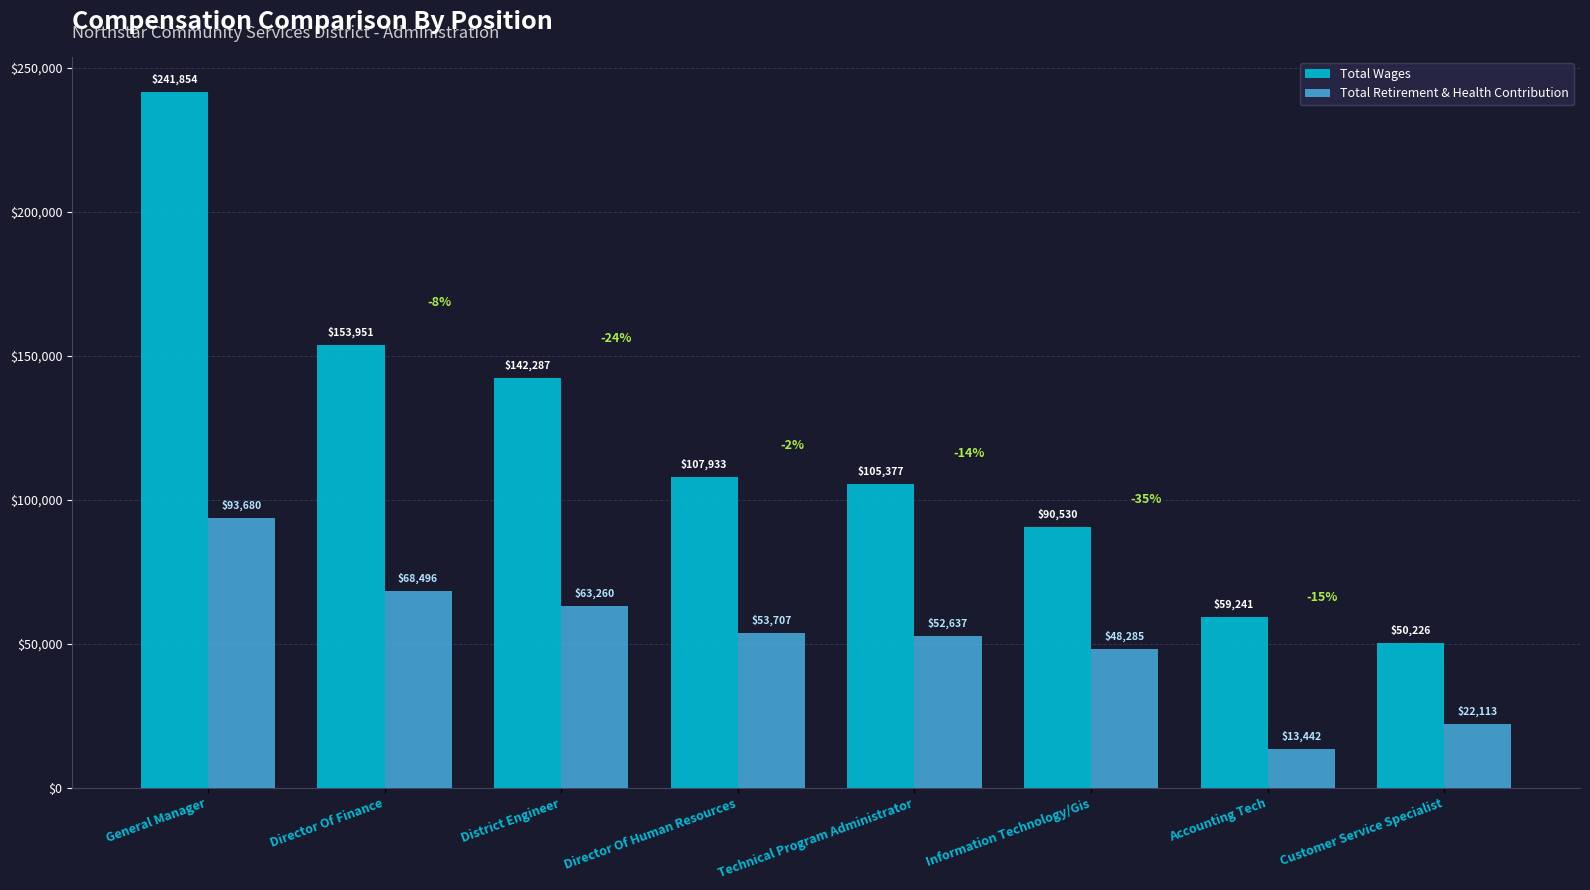

Read the Total Wages value at Director Of Finance, to the nearest 50.

153950